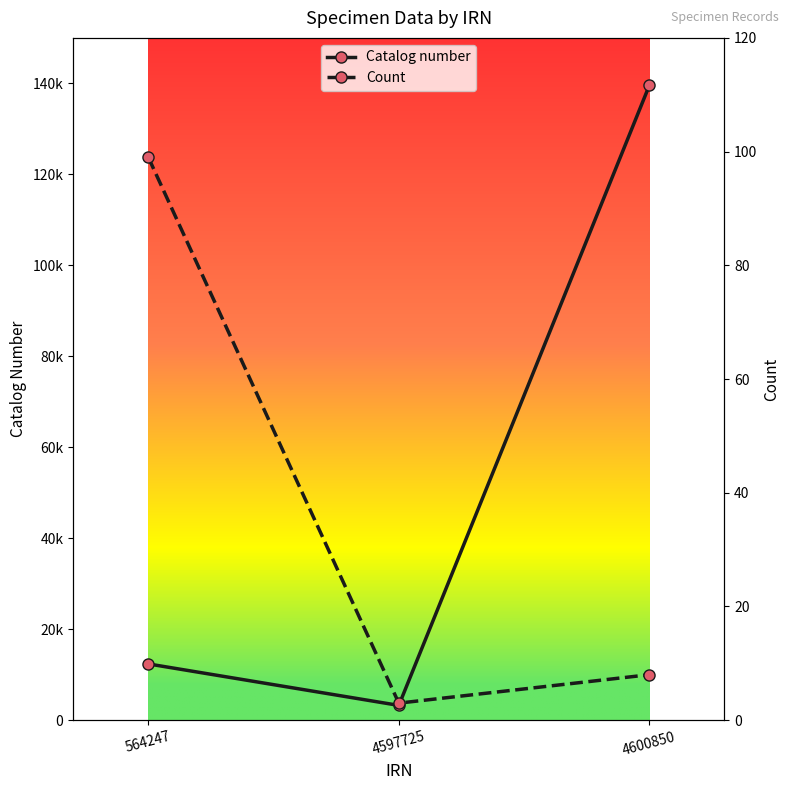

The Catalog number series shows 196158 at 4600850. True or false?

False